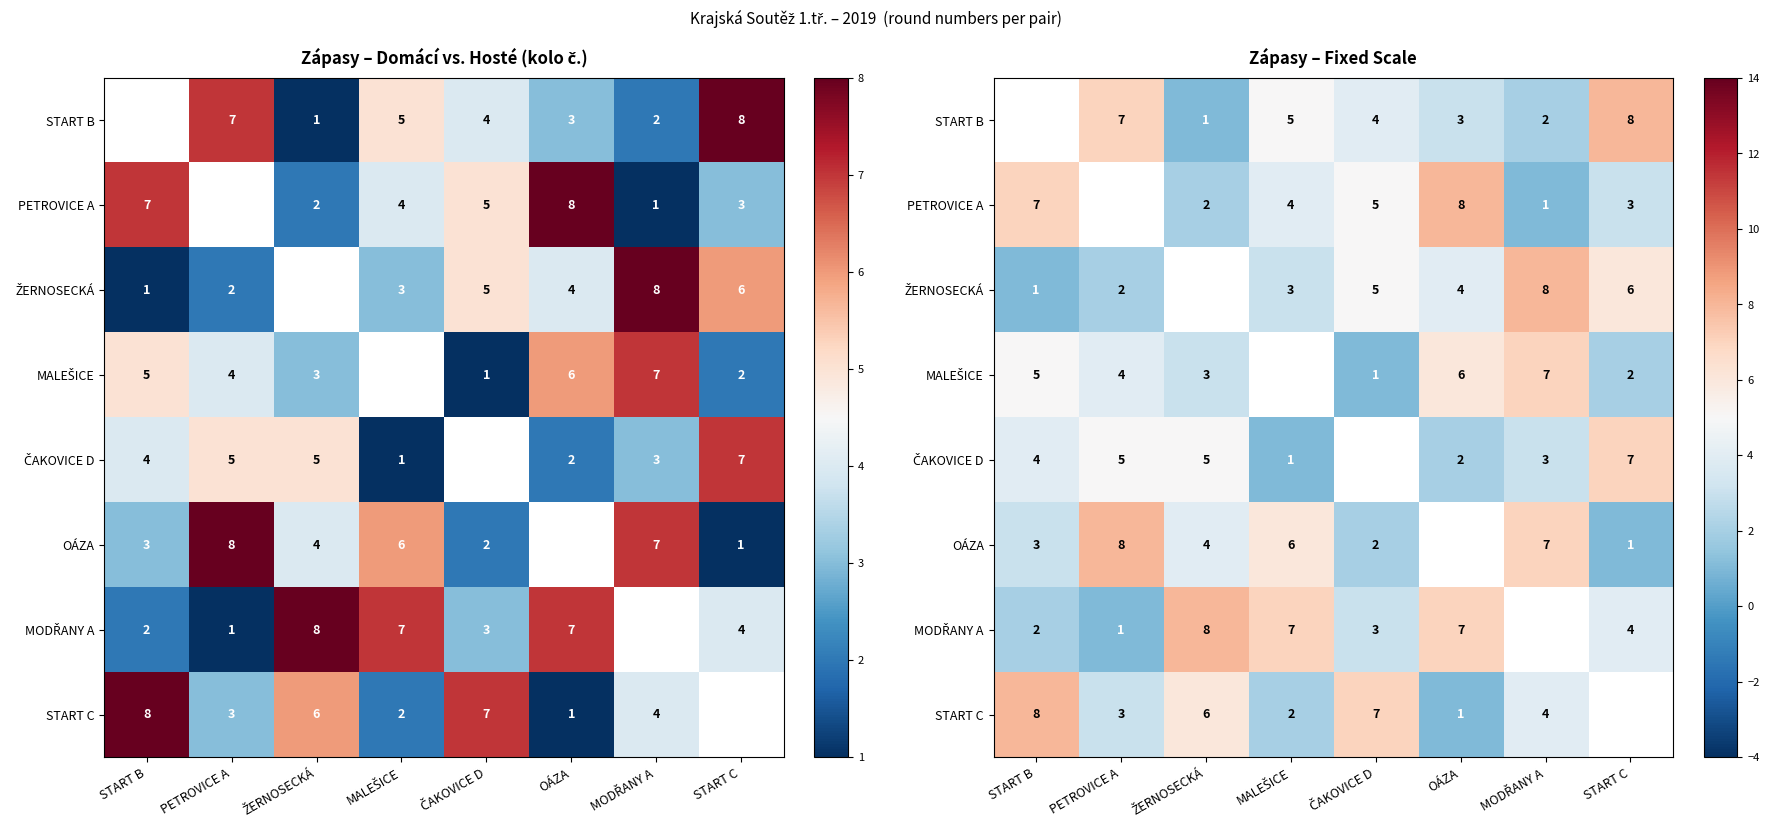

List the series in order of their peak value, highest first.

START B, PETROVICE A, ŽERNOSECKÁ, OÁZA, MODŘANY A, START C, MALEŠICE, ČAKOVICE D